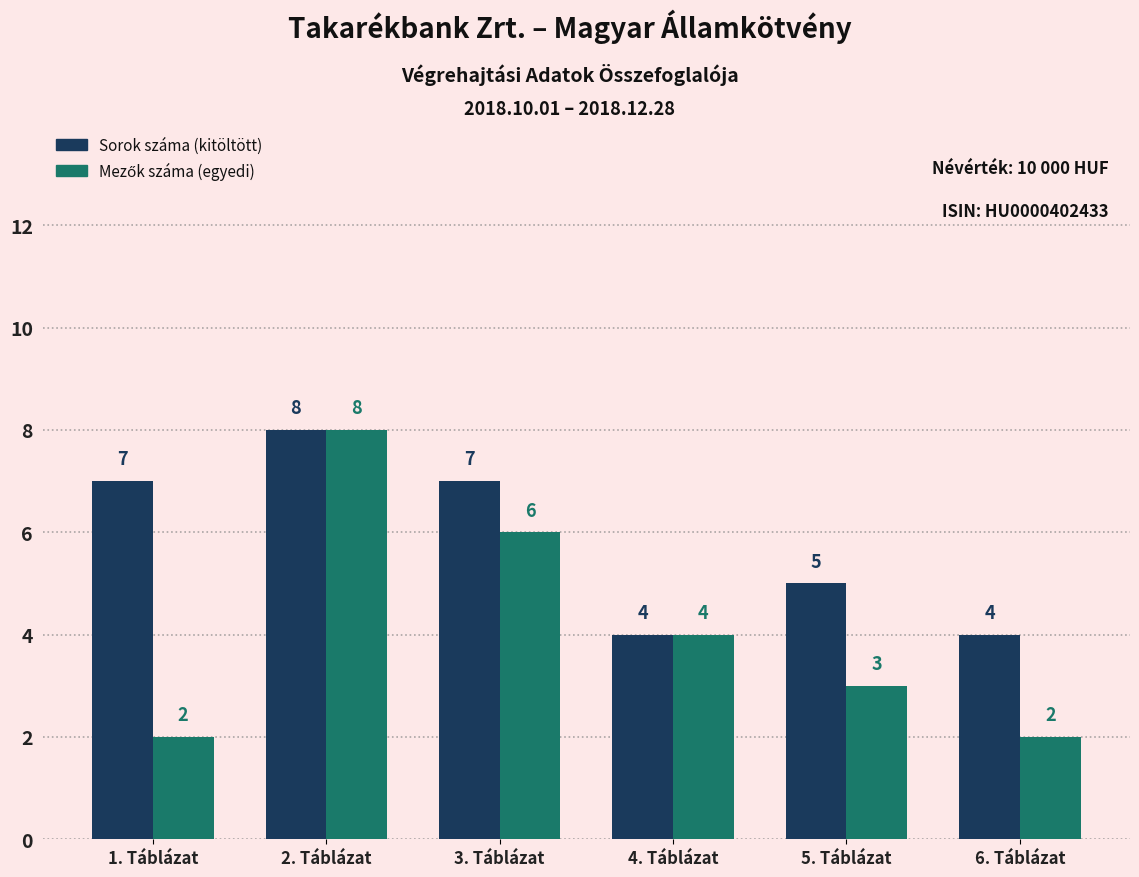

At how many categories does at least one series exceed 2?

6